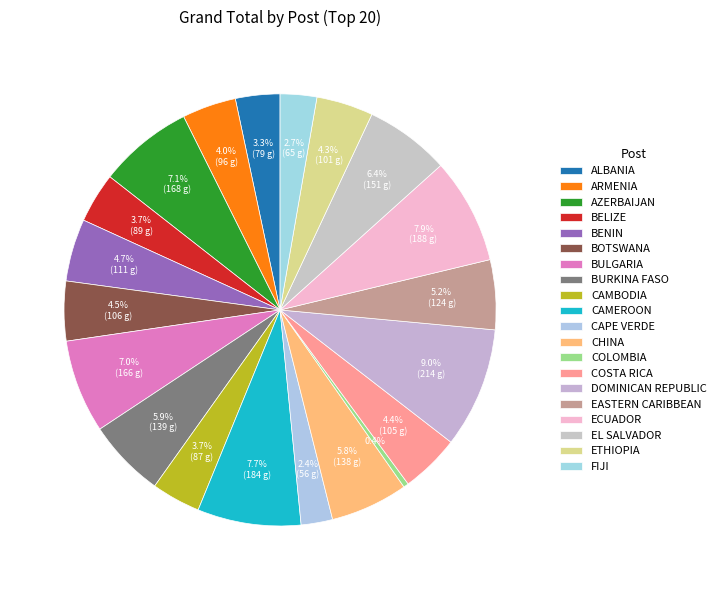

How many slices are in this pie chart?

20